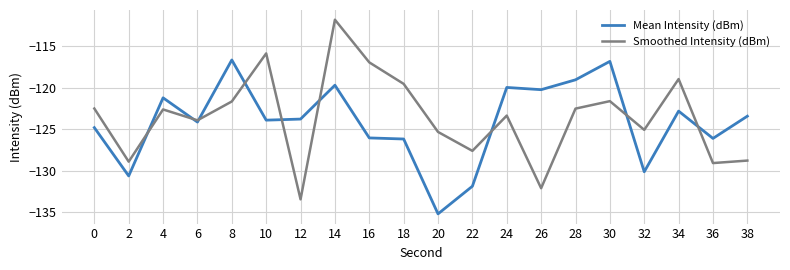

What is the sum of all Smoothed Intensity (dBm) values?

-2471.5